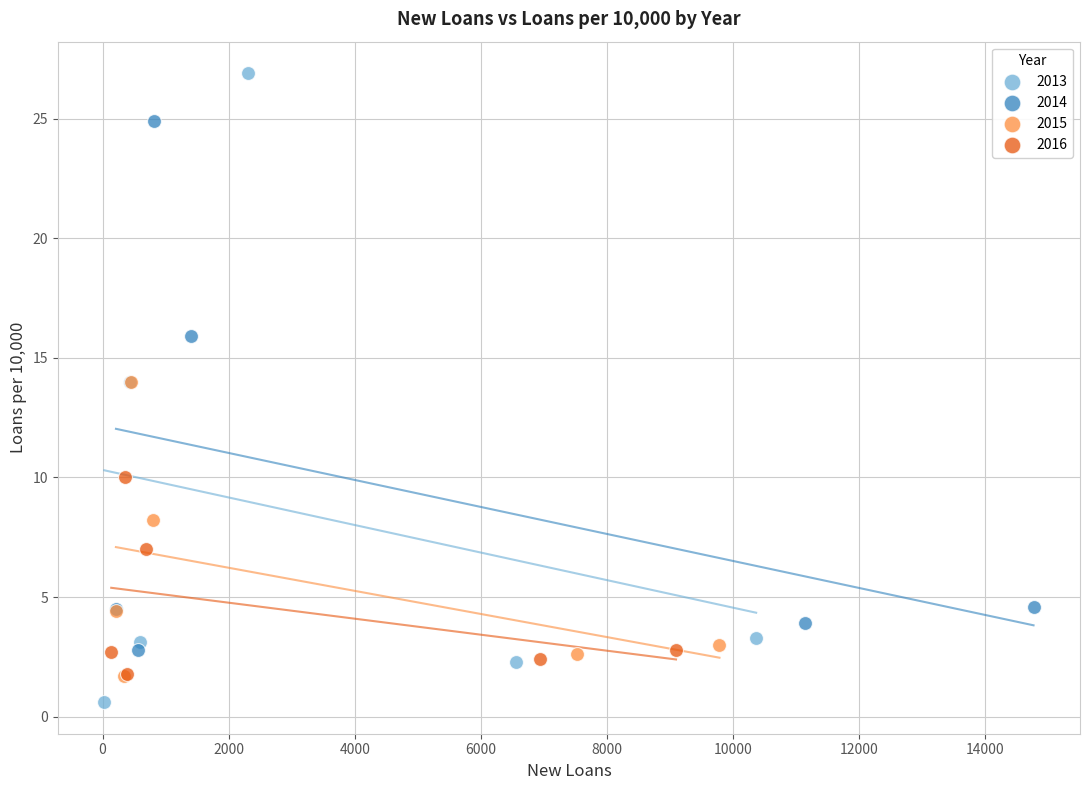

Which series reaches the maximum Y coordinate?

2013